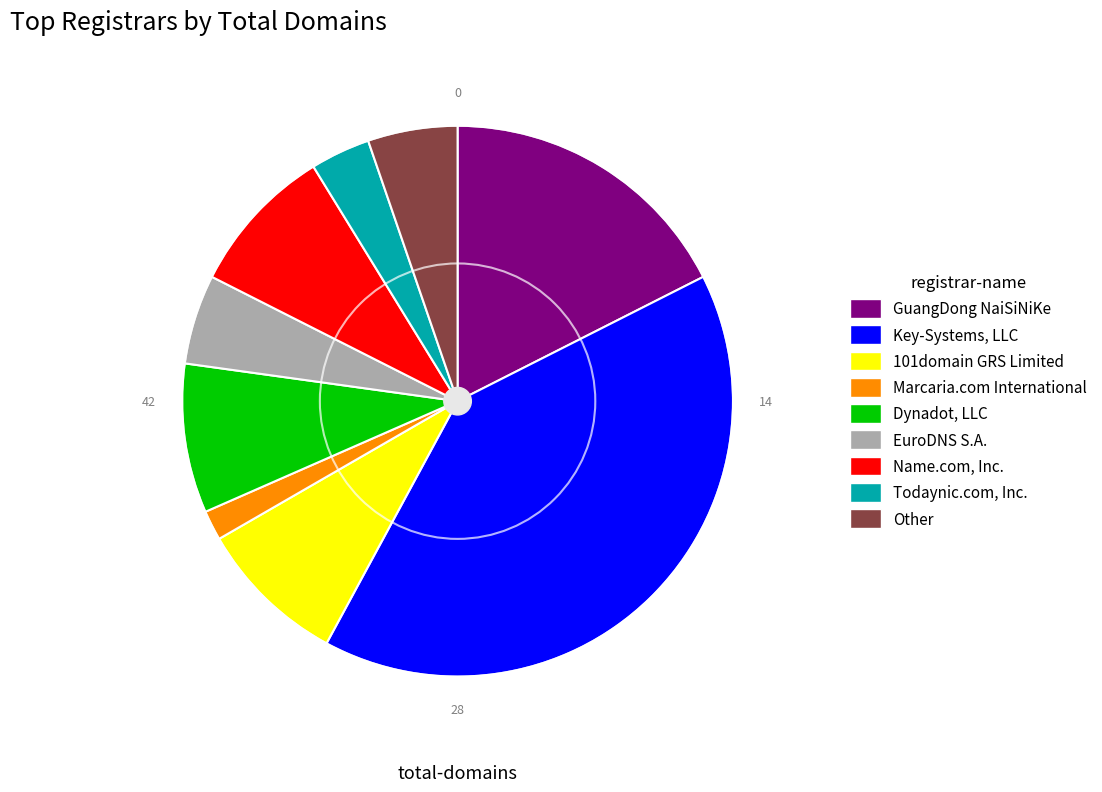

What is the ratio of the value at Key-Systems, LLC to the value at GuangDong NaiSiNiKe?

2.3